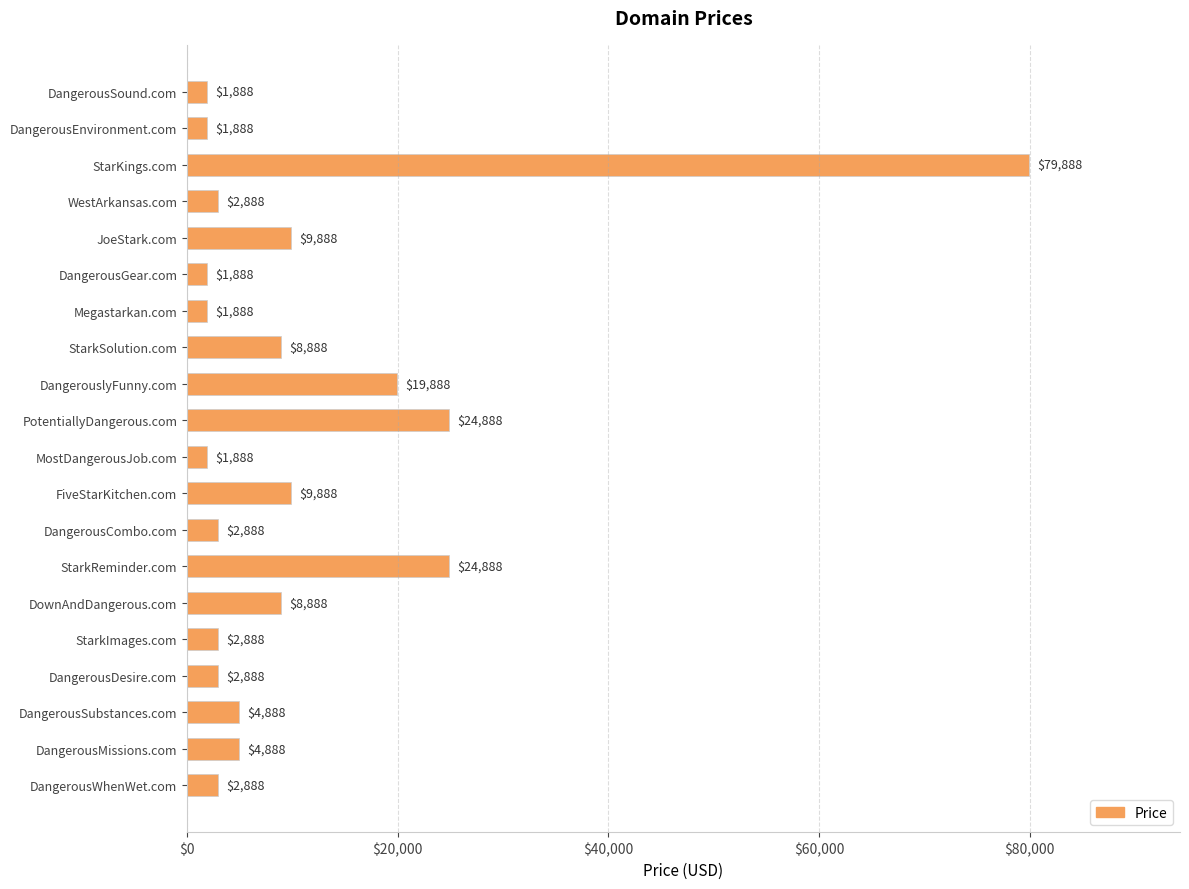

How many bars are there in total?

20